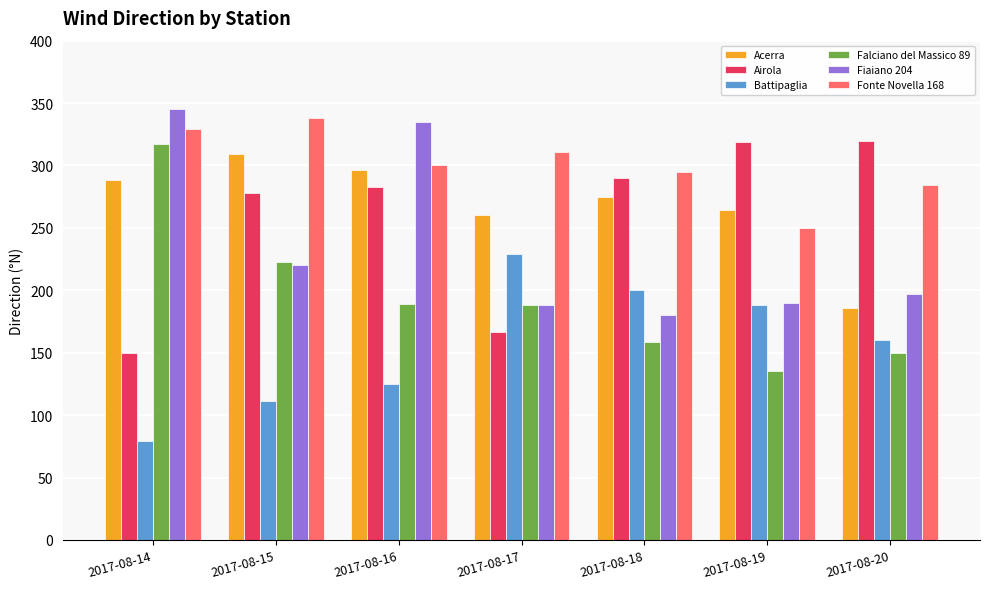

How many data points in Airola are less than 283?

3